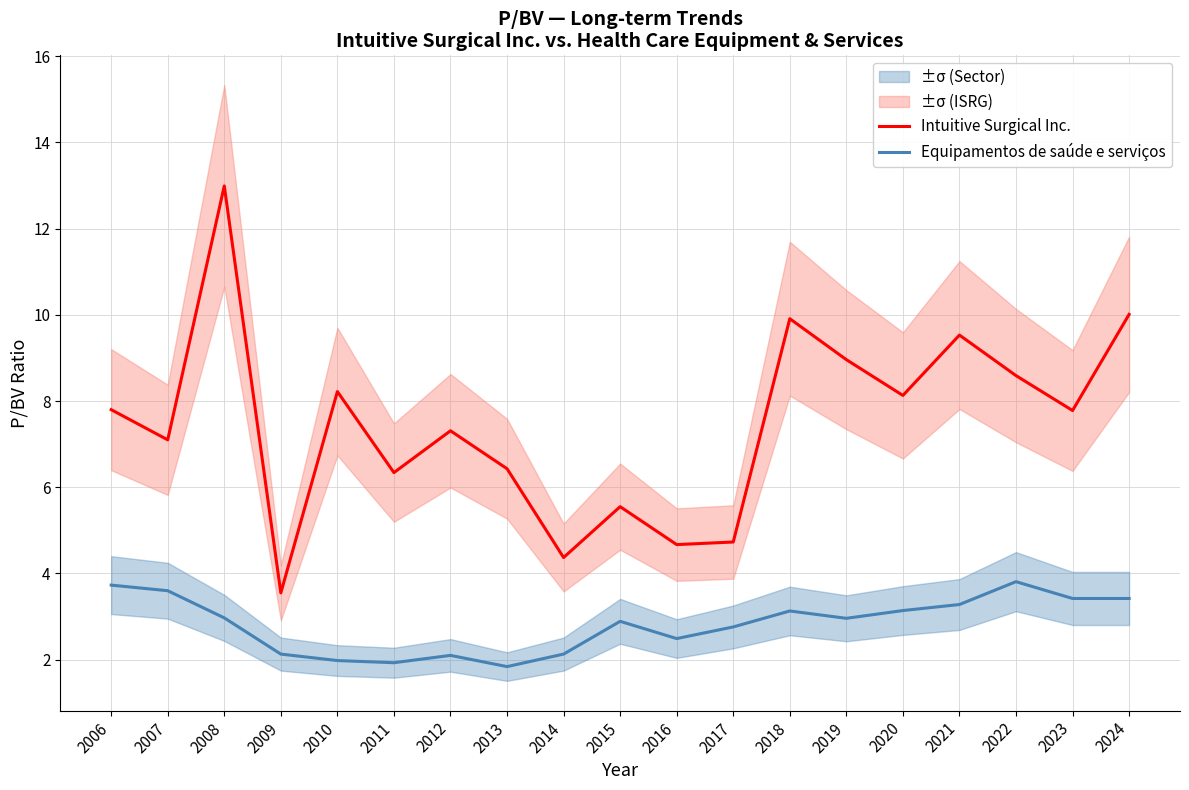

At which category does Intuitive Surgical Inc. reach its first local peak?

2008